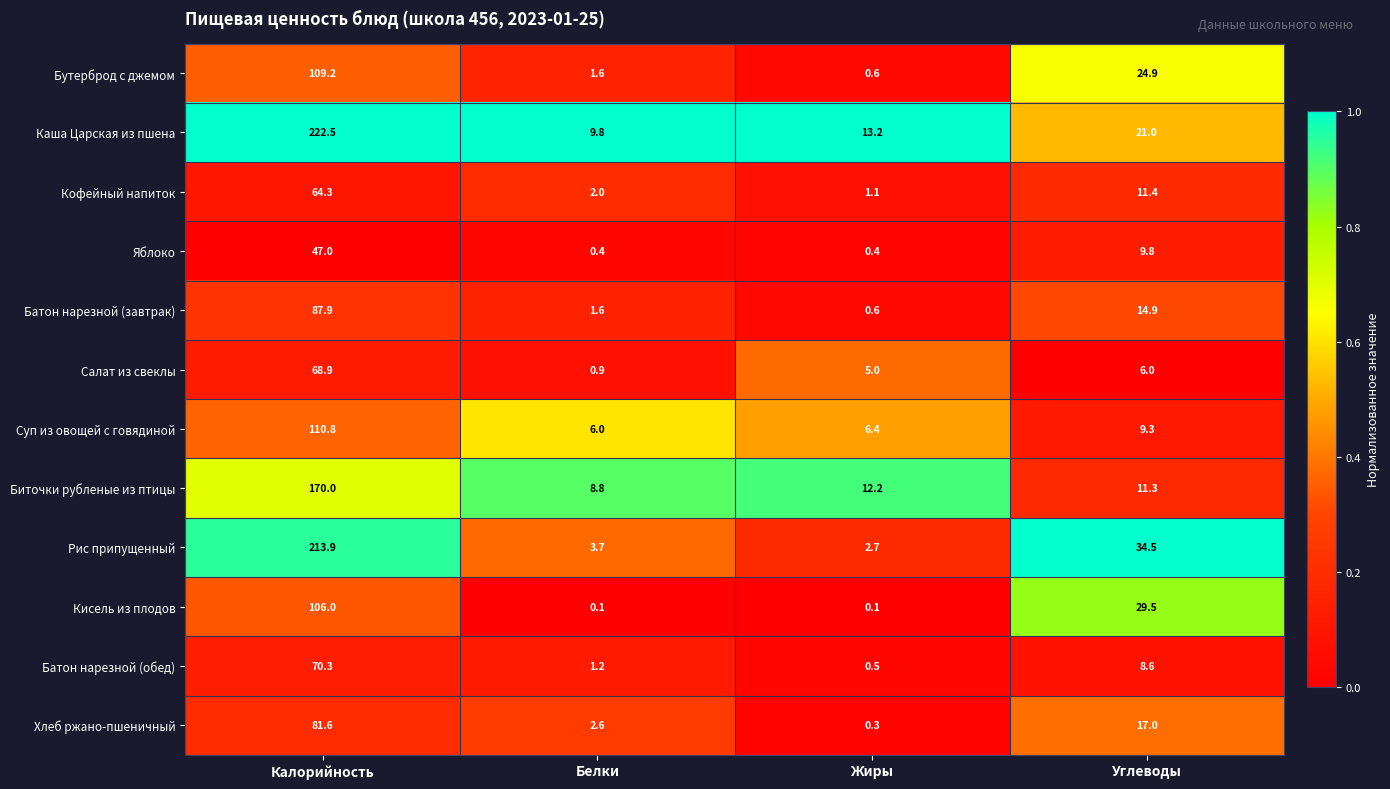

What is the difference between the Батон нарезной (обед) values at Белки and Жиры?

0.7